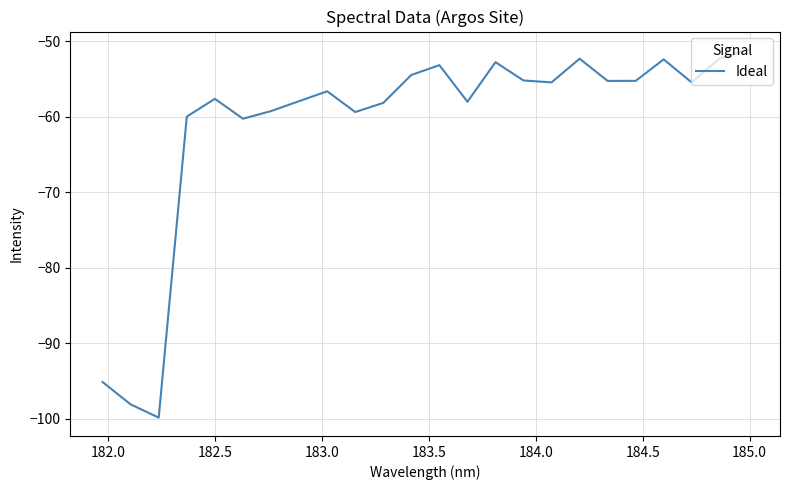

What is the difference between the maximum and minimum values?

48.7